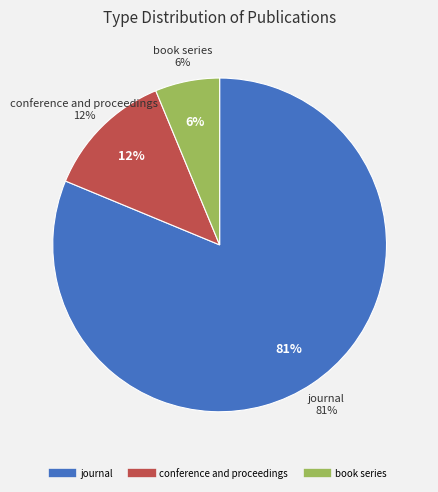

To the nearest percent, what is the difference between the conference and proceedings and book series slice percentages?

6%